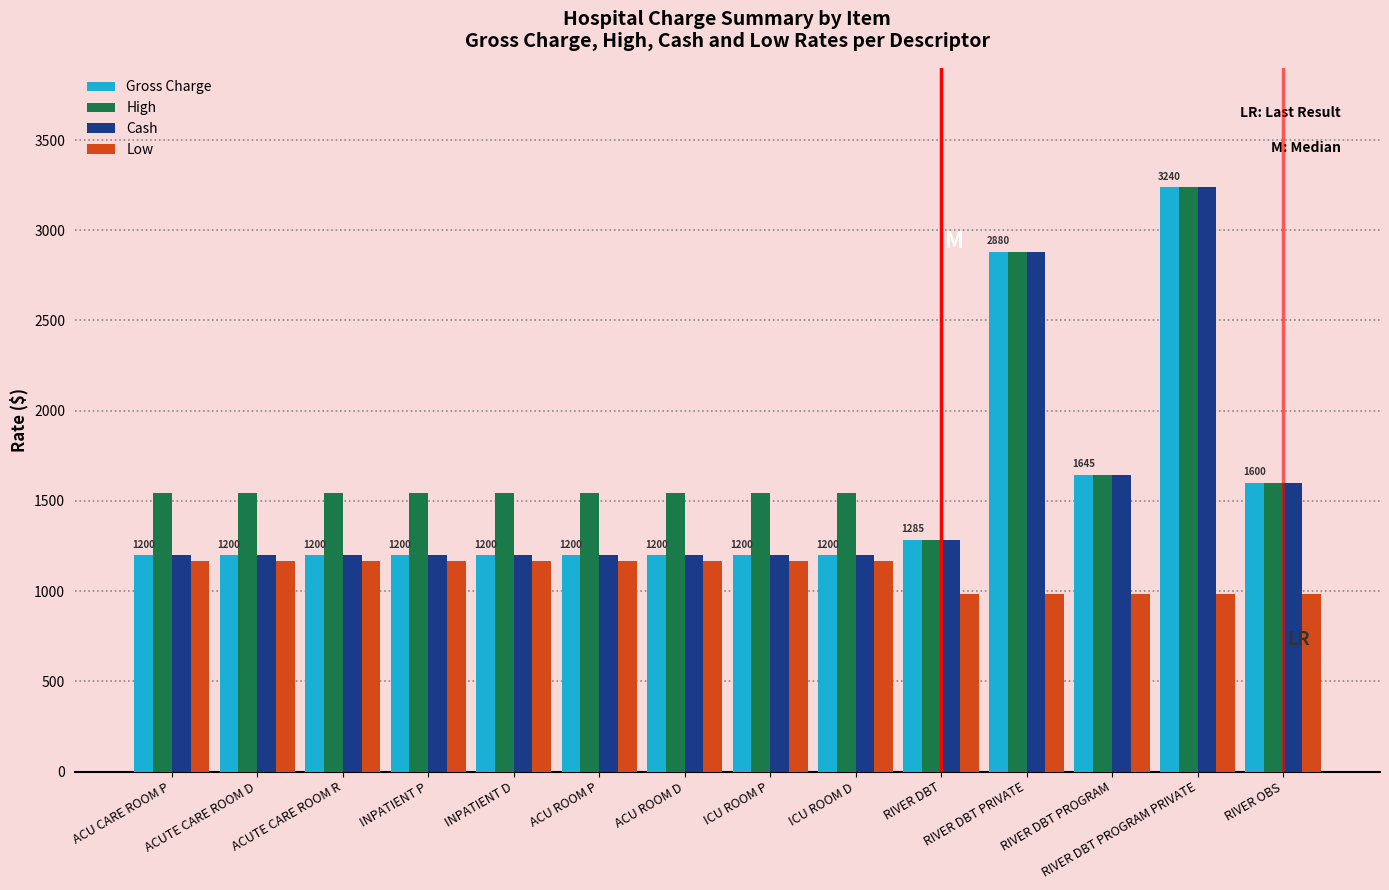

What position from the left is ACUTE CARE ROOM D?

2